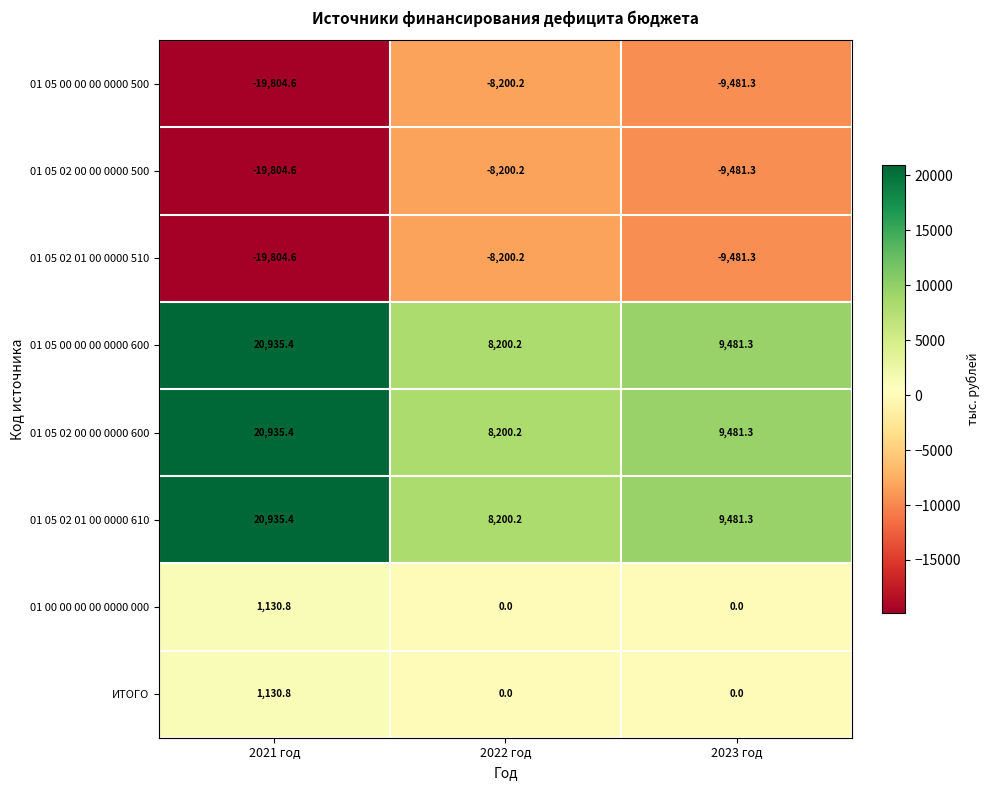

What is the difference between the maximum and second lowest values in the 01 05 02 00 00 0000 500 series?

1281.1